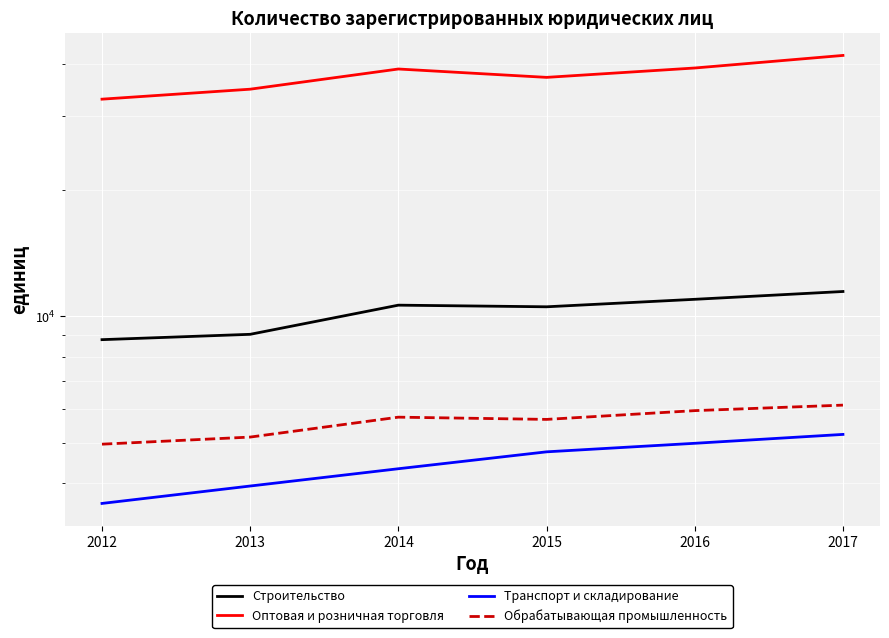

In Обрабатывающая промышленность, how many points are lower than both neighbors (excluding endpoints)?

1